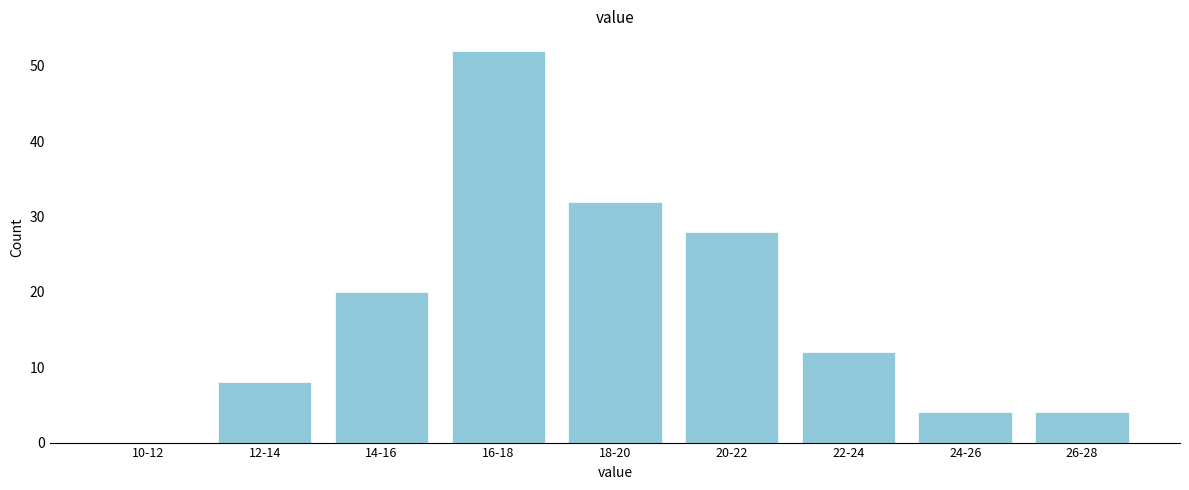

What value does the data have at 22-24?

12